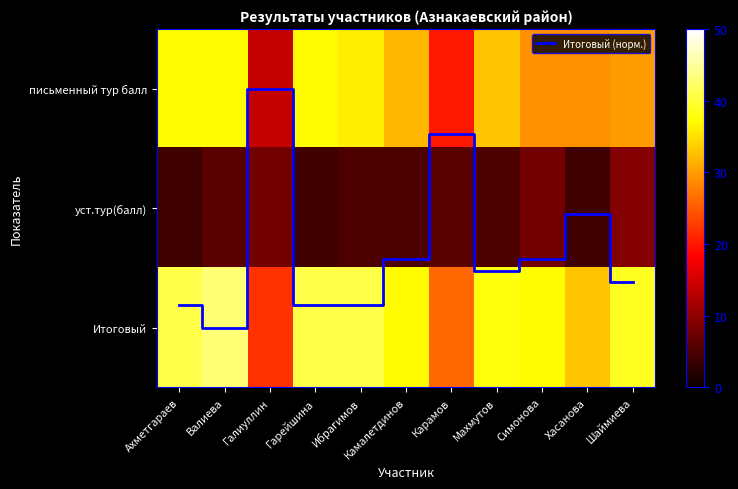

What is the spread (max minus min) of values at Симонова?

35.6